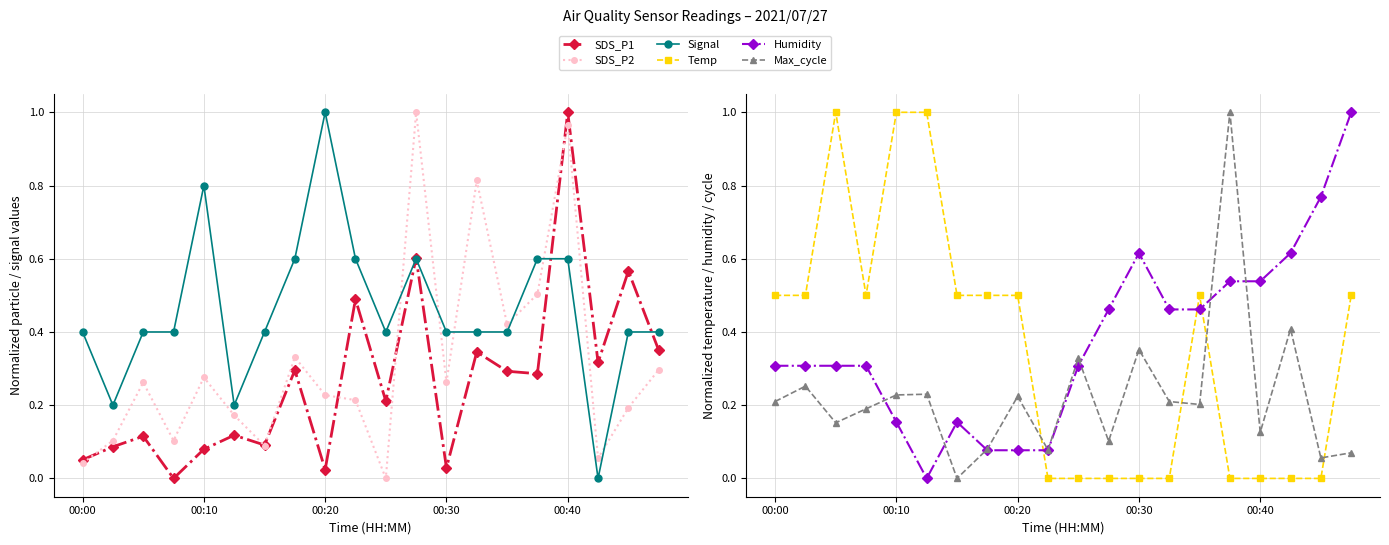

What position from the left is 00:30?

4